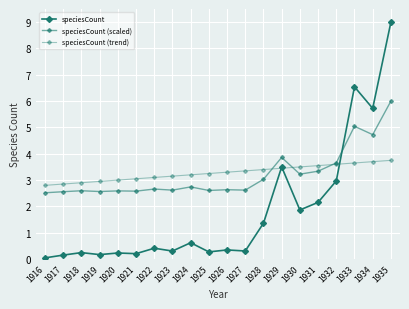

What is the total value across all series at 1916?

5.4